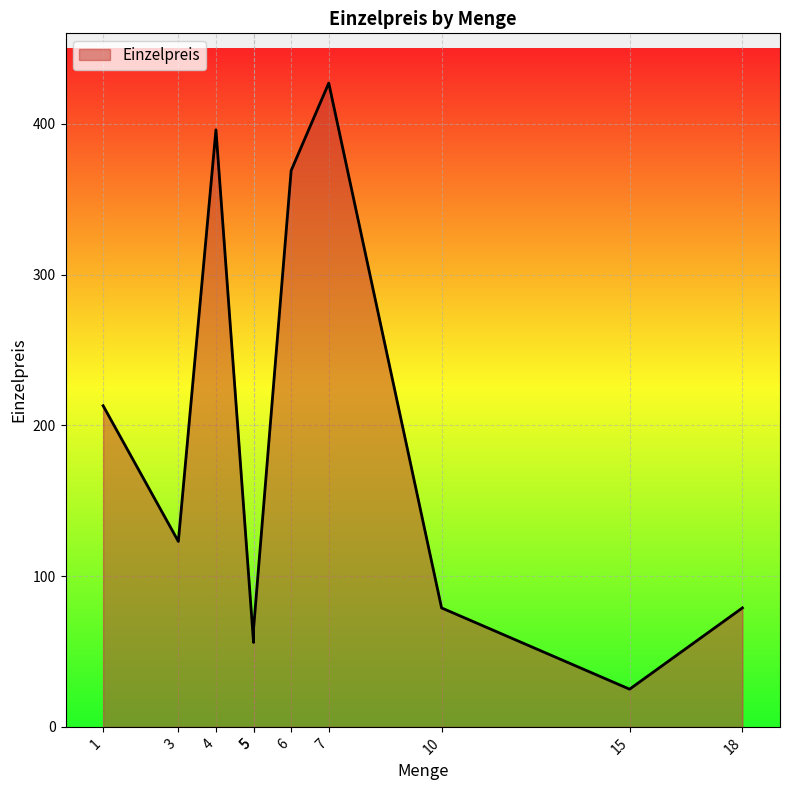

Which category has the lowest value across all series?

15